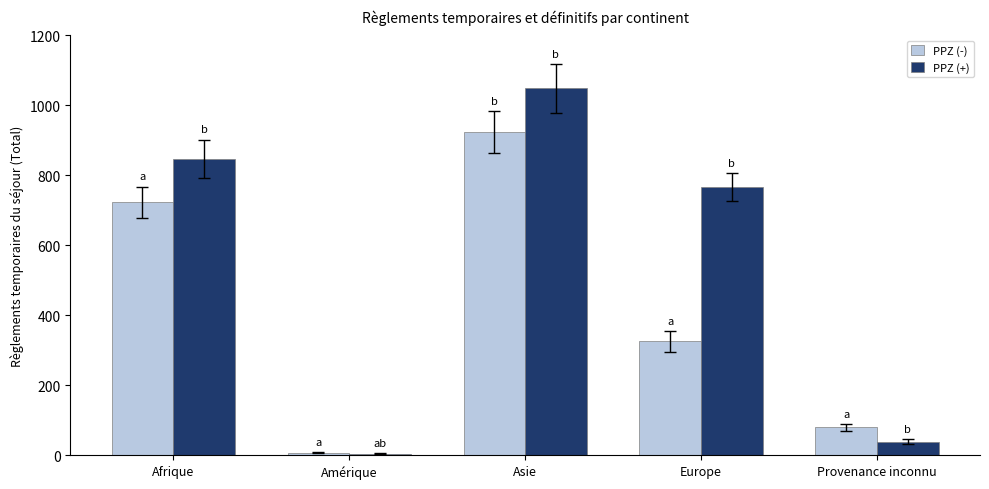

Which label corresponds to the largest value in the chart?

Asie